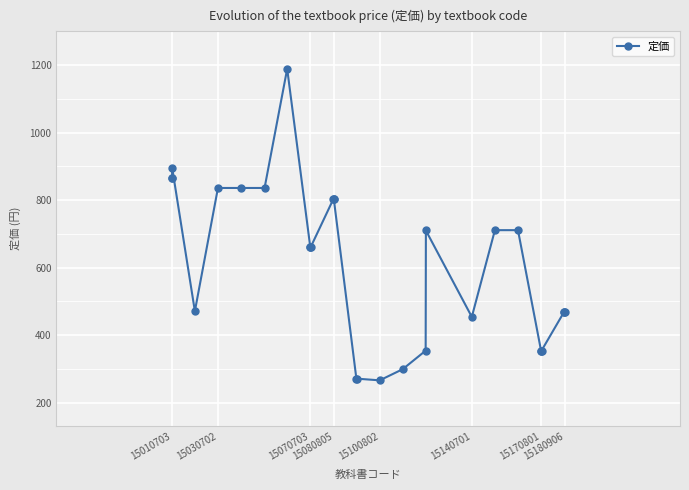

True or false: the data has more than 2 interior local peaks.

True